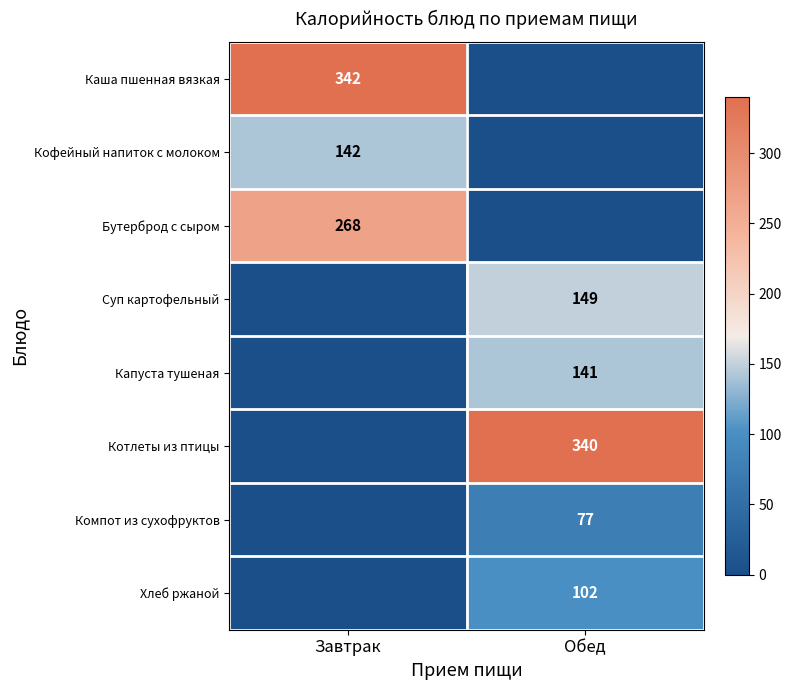

How many categories are shown in the chart?

2